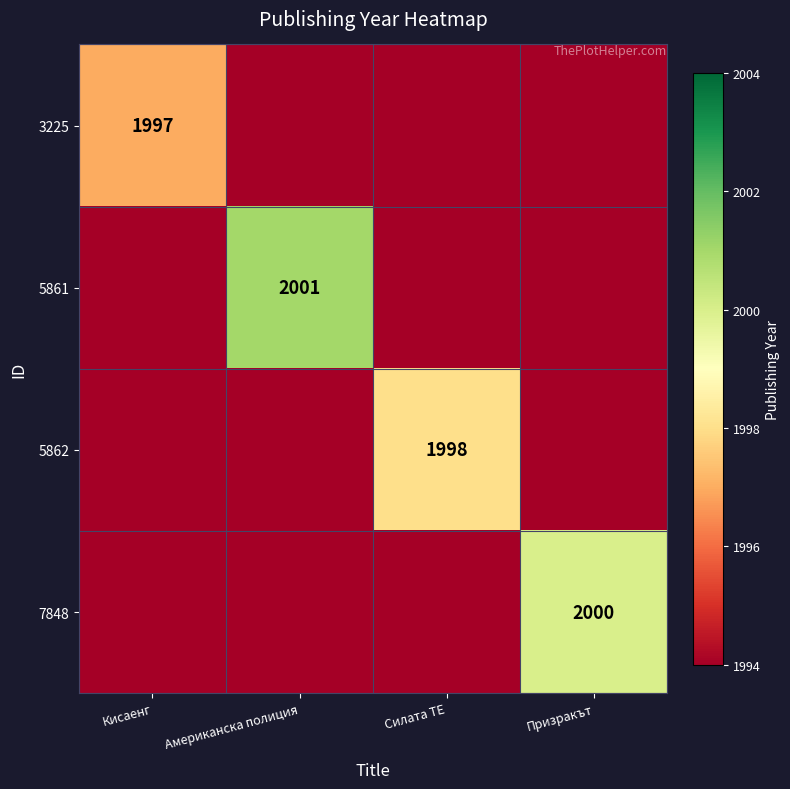

What is the difference between the highest and lowest values at Силата ТЕ?

1998